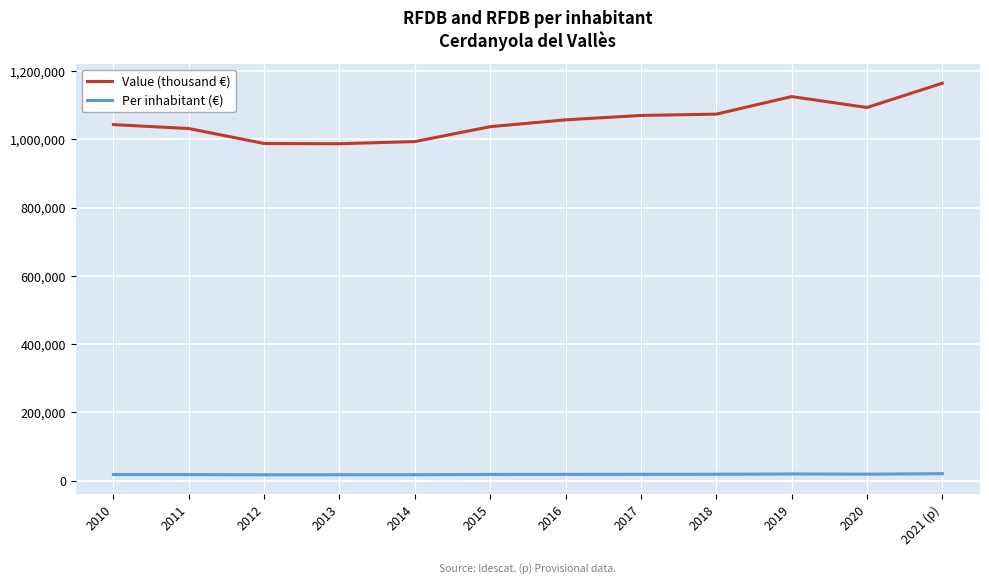

What is the maximum value for Value (thousand €)?

1164871